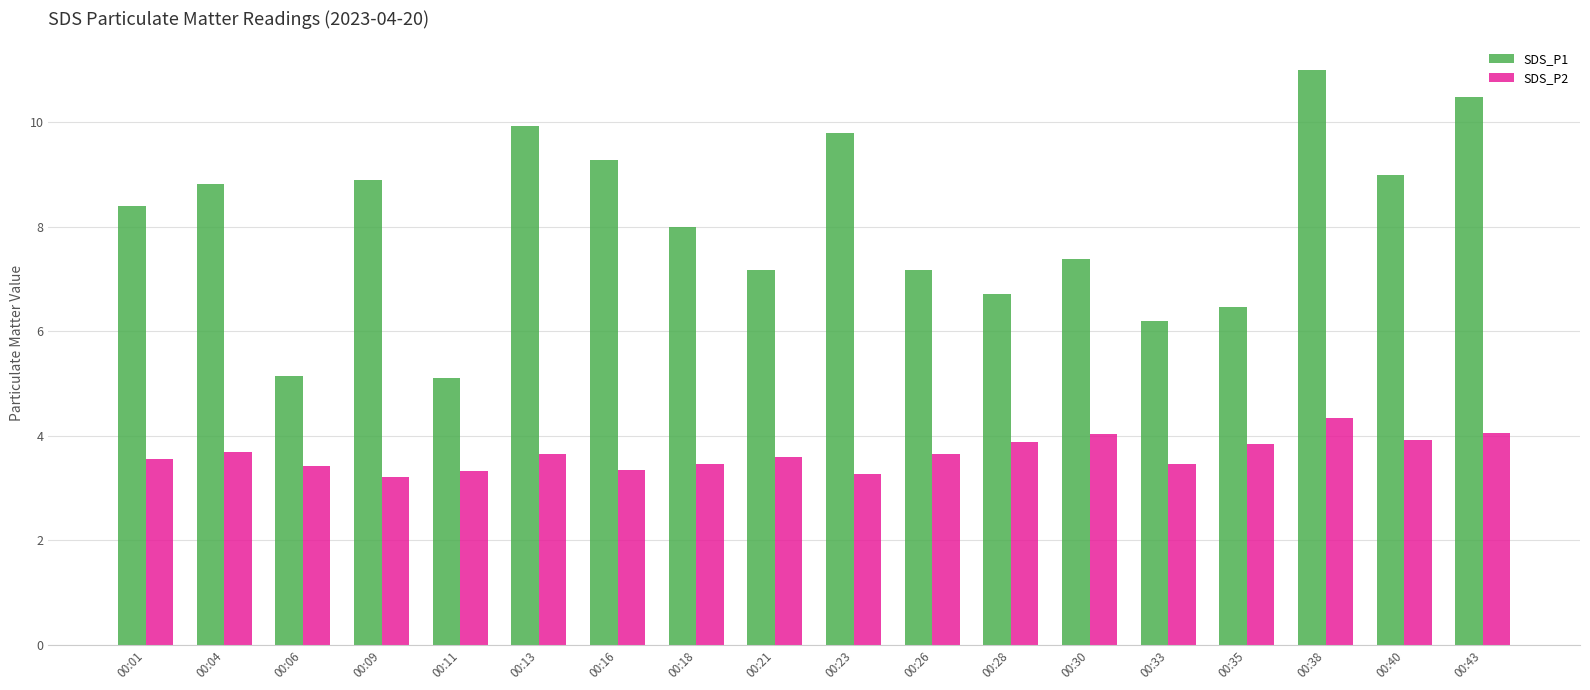

The SDS_P1 series shows 10.4 at 00:26. True or false?

False